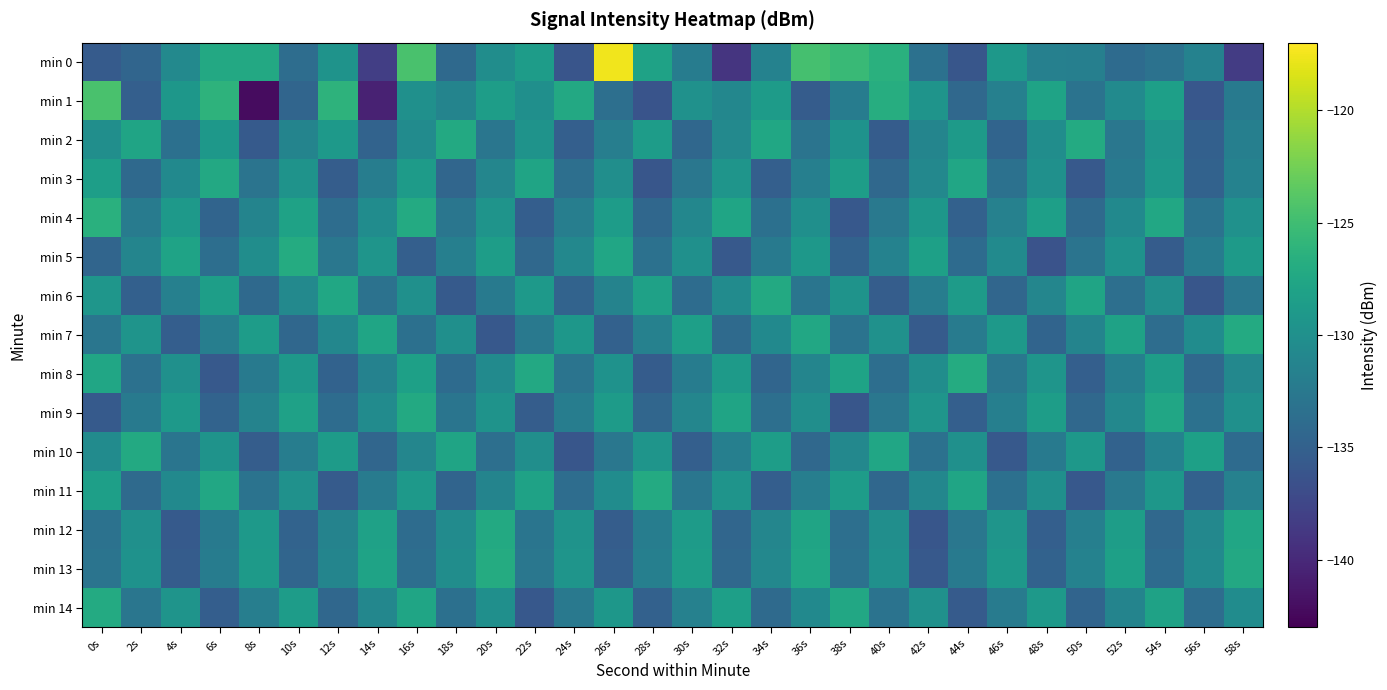

Which has a higher value, 40s or 26s?

26s